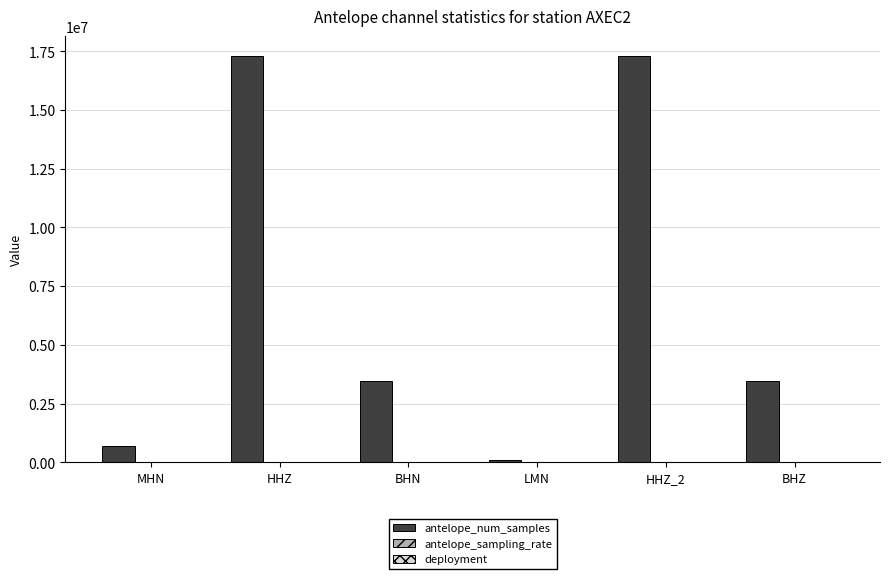

Count the number of data series in this chart.

3